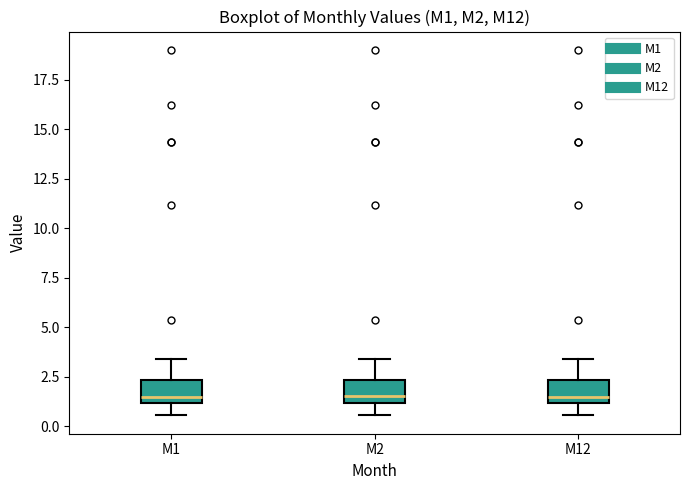

Reading left to right, transcribe this box plot: for each box, give where its median line is, the range the box spans, and where its two whiskers end, as read against the y-axis. The values are not printed on the chart, so give them approximately, as read against the axis.

M1: median 1.5, box 1.0 to 2.5, whiskers 0.5 to 3.5
M2: median 1.5, box 1.0 to 2.5, whiskers 0.5 to 3.5
M12: median 1.5, box 1.0 to 2.5, whiskers 0.5 to 3.5